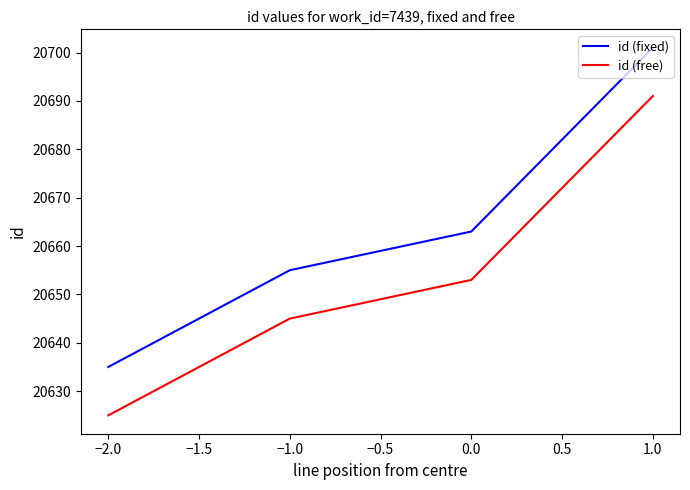

How many categories are shown in the chart?

4